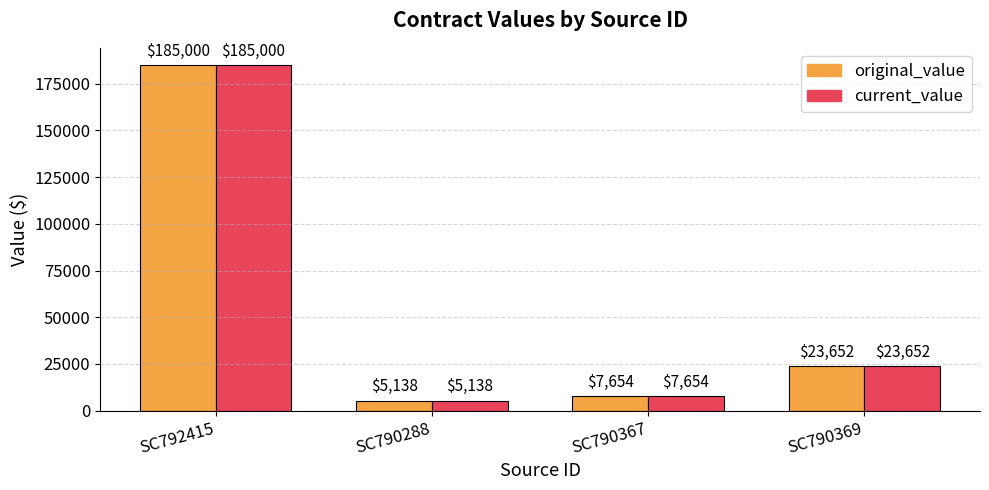

What position from the left is SC792415?

1